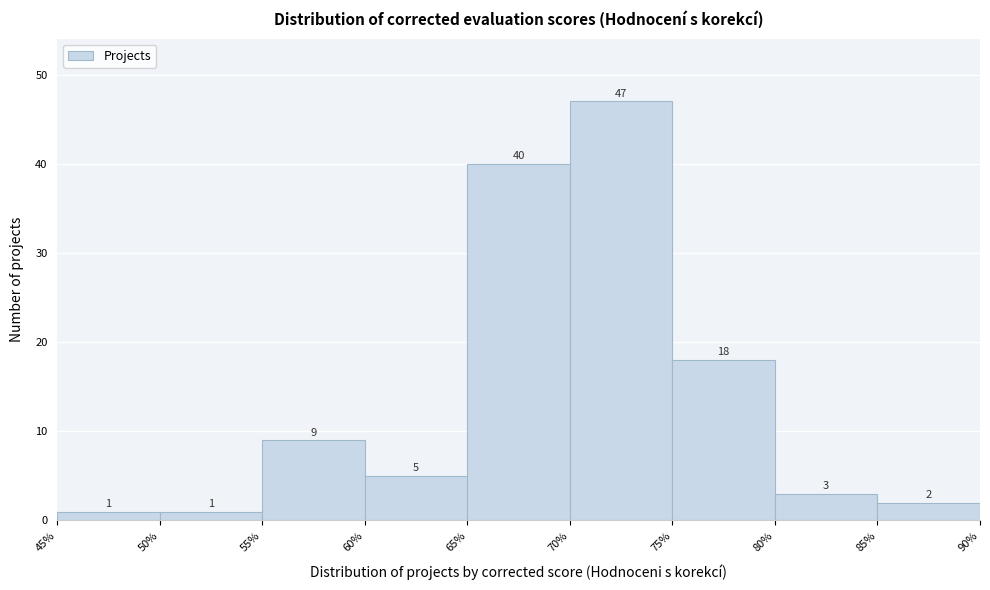

Reading left to right, transcribe this chart: for each bar, give the range it covers on the x-axis and its height.

45% to 50%: 1
50% to 55%: 1
55% to 60%: 9
60% to 65%: 5
65% to 70%: 40
70% to 75%: 47
75% to 80%: 18
80% to 85%: 3
85% to 90%: 2